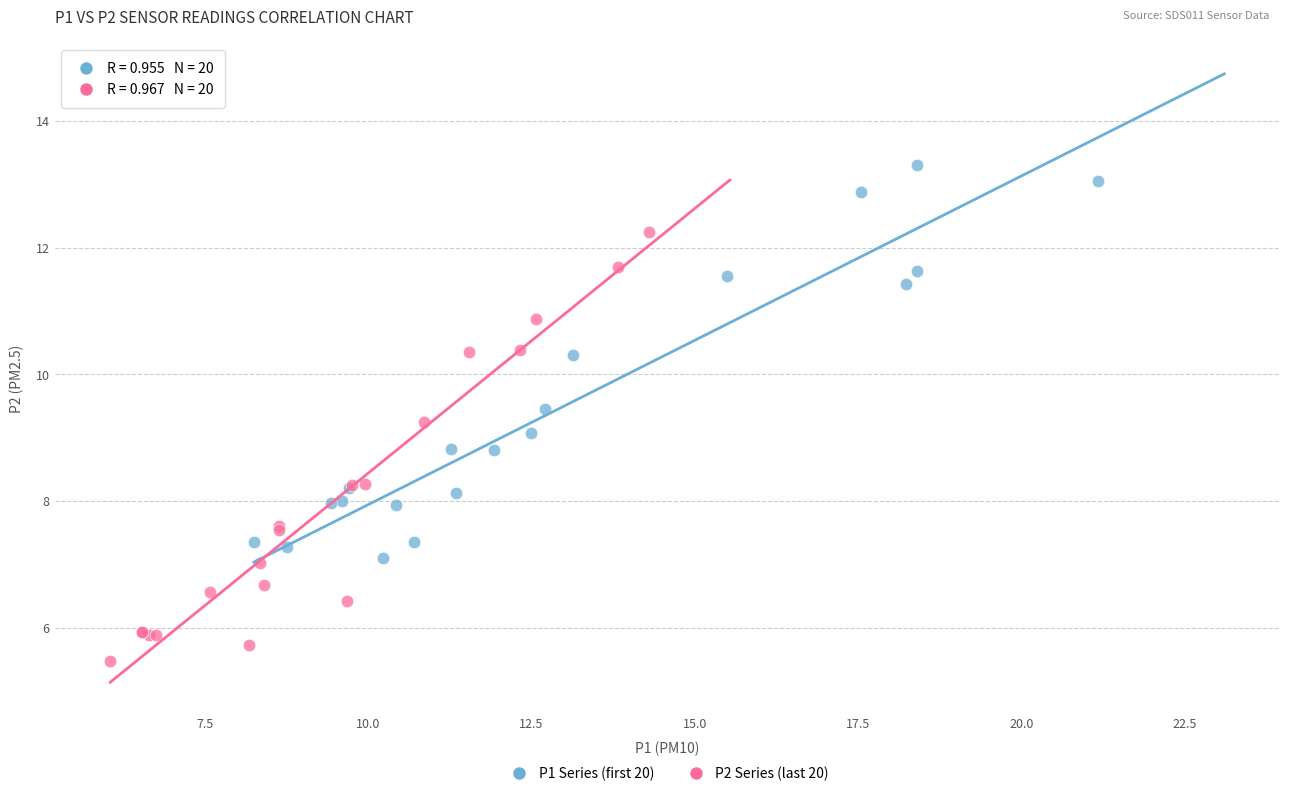

Which series contains the lowest Y value?

P2 Series (last 20)